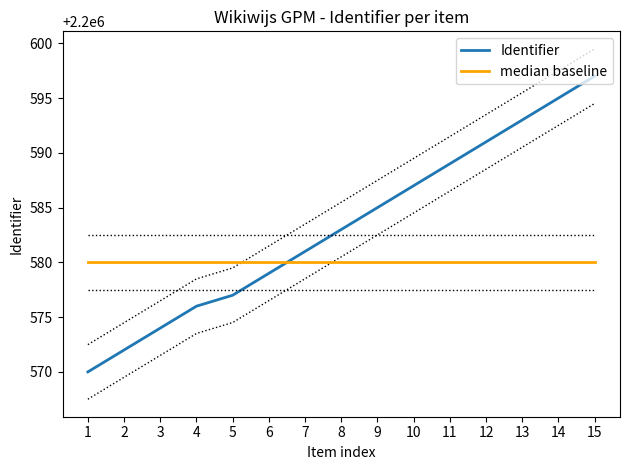

Rank the categories by Identifier value from lowest to highest.

1, 2, 3, 4, 5, 6, 7, 8, 9, 10, 11, 12, 13, 14, 15